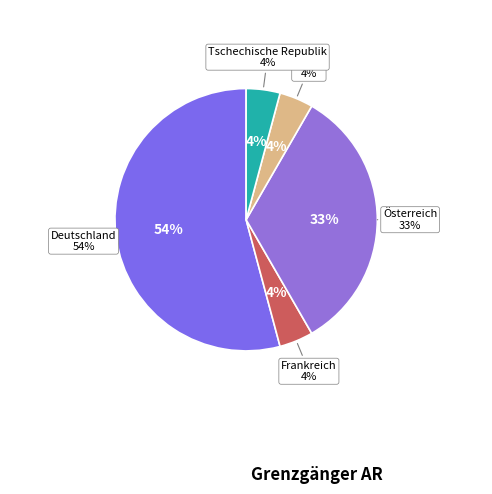

Is there a majority slice in this chart?

Yes